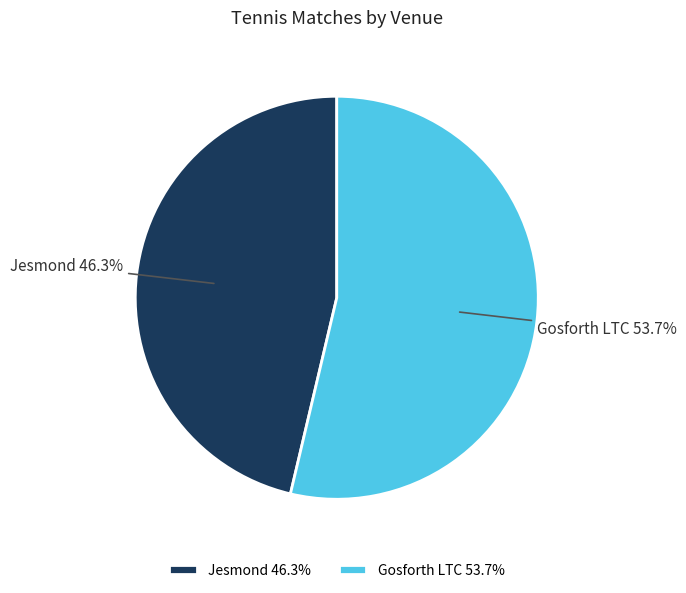

The Gosforth LTC slice represents 42% of the pie. True or false?

False